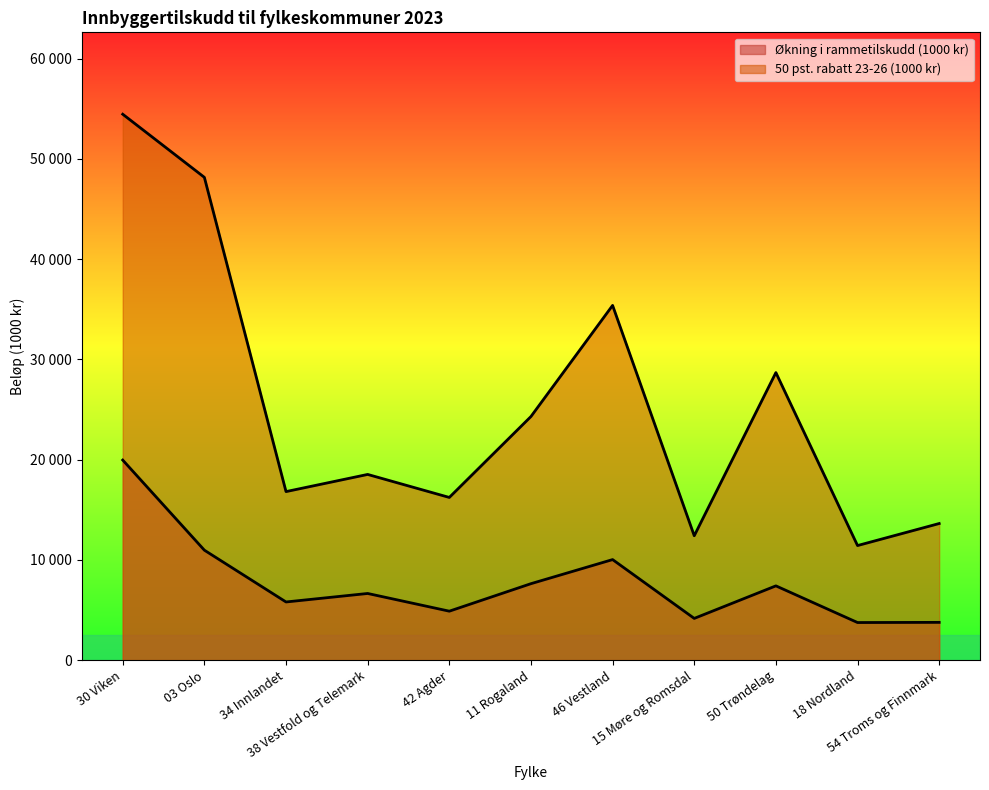

True or false: 50 pst. rabatt 23-26 (1000 kr) has more than 2 interior local peaks.

True